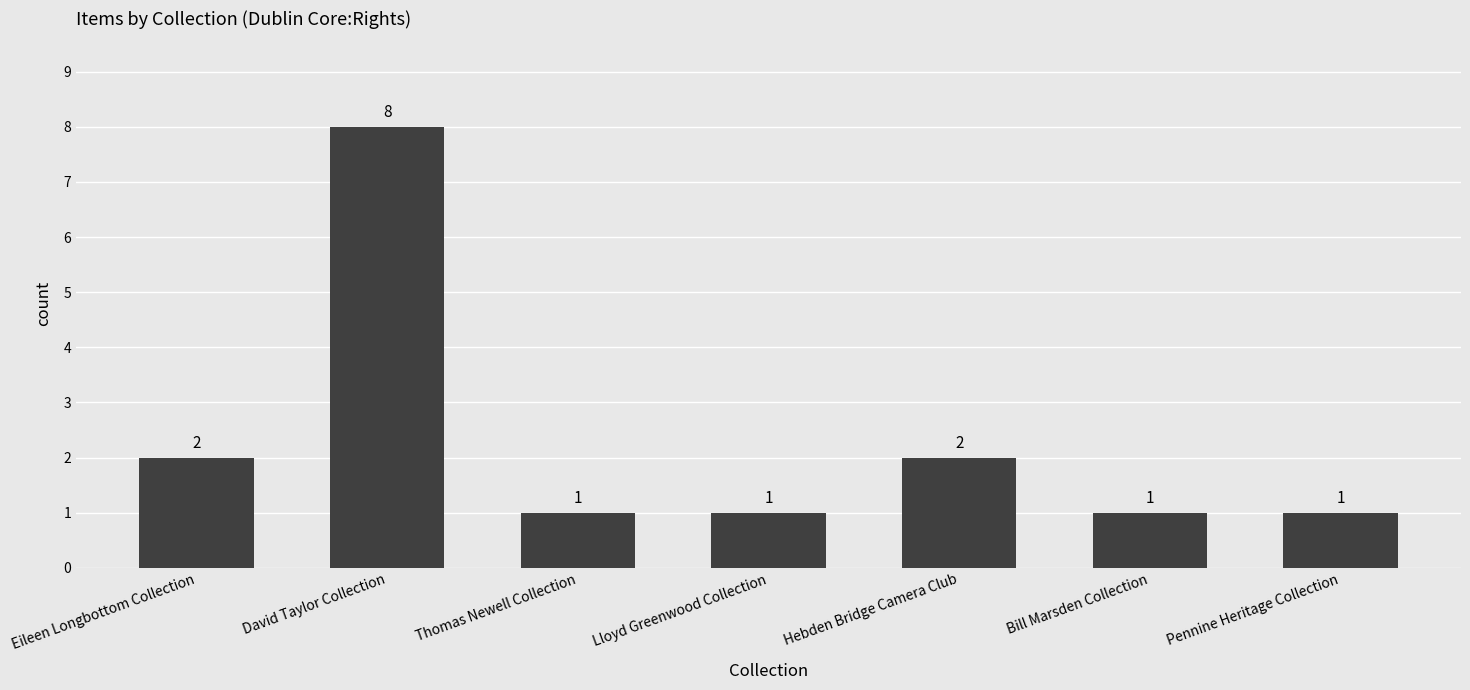

How many data points does each series have?

7